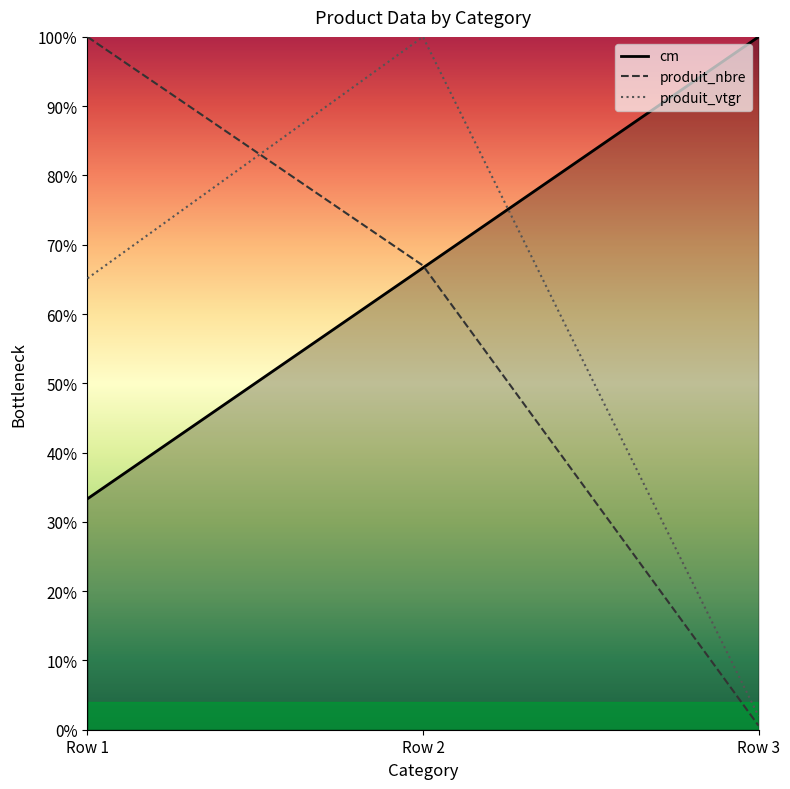

At Row 1, list the series in order from largest to smallest.

produit_nbre, produit_vtgr, cm